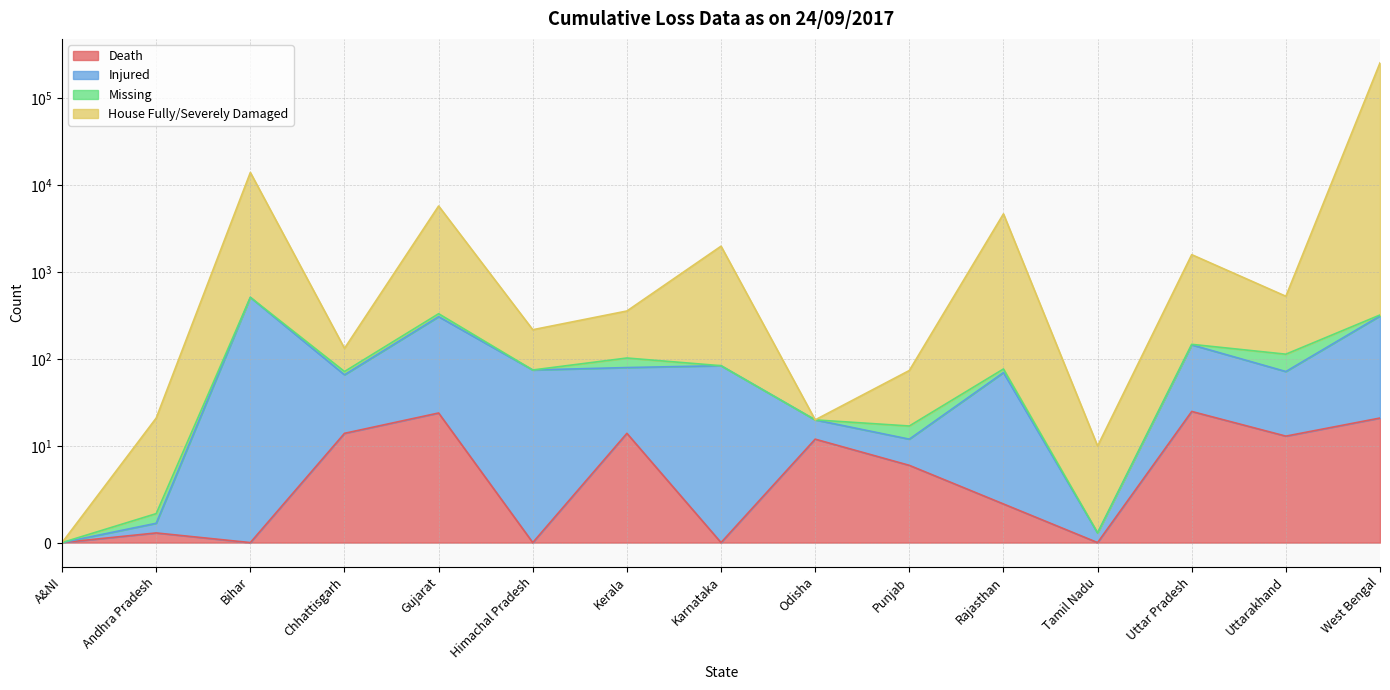

What is the difference between the House Fully/Severely Damaged values at Punjab and Uttar Pradesh?

1519